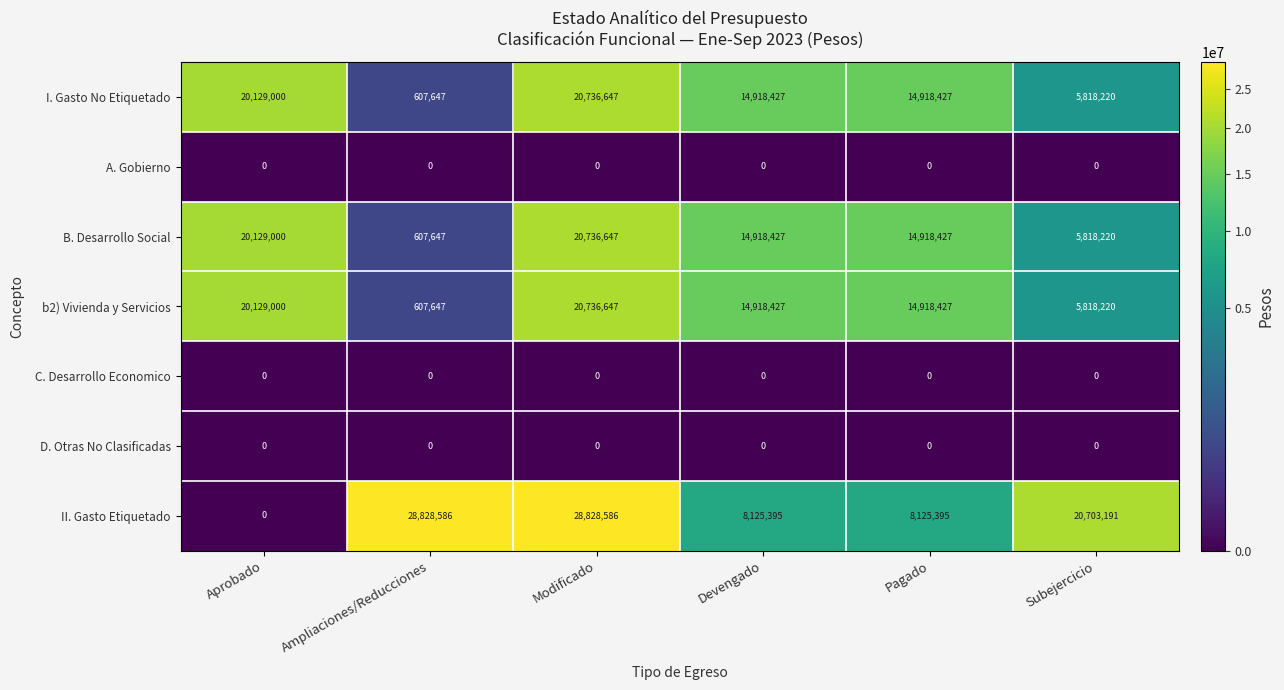

What is the difference between the maximum and minimum values in the I. Gasto No Etiquetado series?

20129000